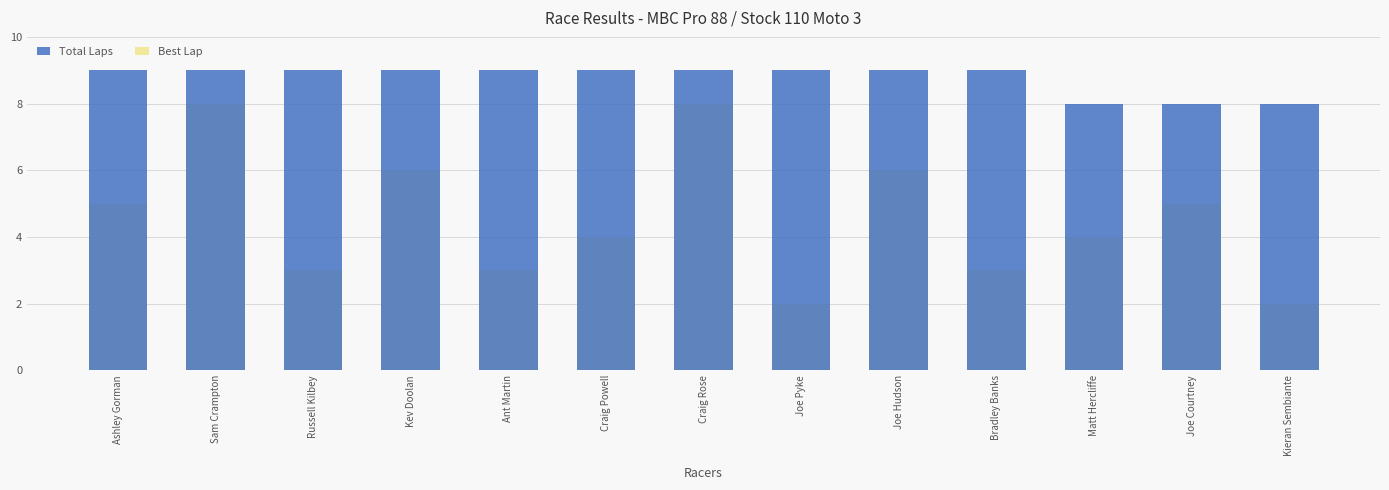

Reading left to right, list all the values displayed in this chart.

Total Laps: Ashley Gorman=9	Sam Crampton=9	Russell Kilbey=9	Kev Doolan=9	Ant Martin=9	Craig Powell=9	Craig Rose=9	Joe Pyke=9	Joe Hudson=9	Bradley Banks=9	Matt Hercliffe=8	Joe Courtney=8	Kieran Sembiante=8
Best Lap: Ashley Gorman=5	Sam Crampton=8	Russell Kilbey=3	Kev Doolan=6	Ant Martin=3	Craig Powell=4	Craig Rose=8	Joe Pyke=2	Joe Hudson=6	Bradley Banks=3	Matt Hercliffe=4	Joe Courtney=5	Kieran Sembiante=2